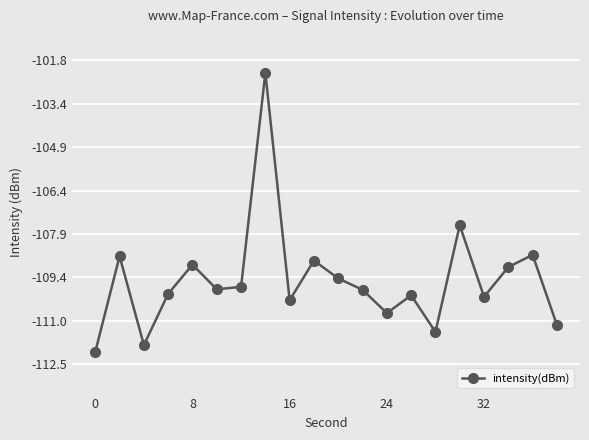

What is the difference between the maximum and minimum values?

9.8